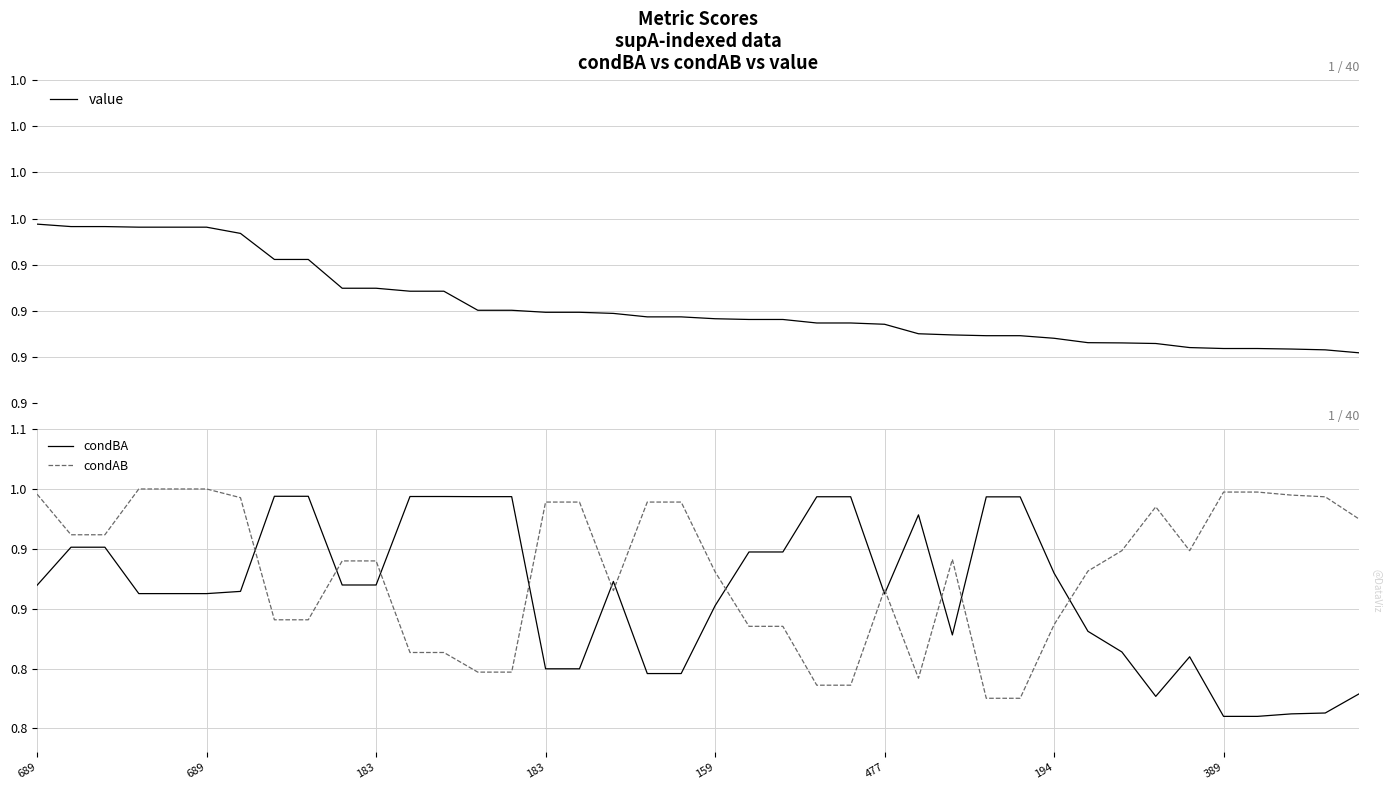

Where is value nearest to the value 0?

39